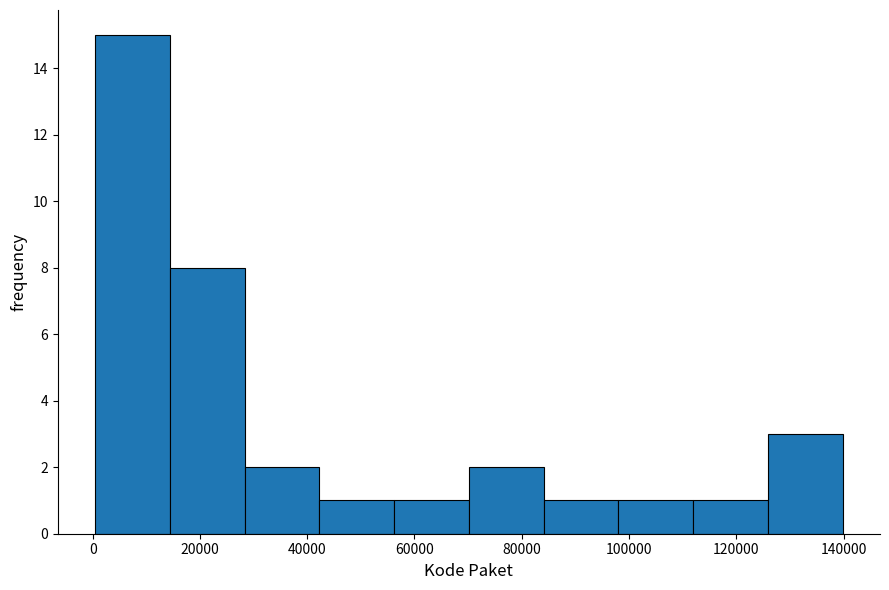

Reading left to right, list every bar in this chart as the range it spans on the x-axis followed by its height. Neither the bar edges nor the heights are printed on the chart, so give them approximately, as read against the axes.

0 to 14000: 15
14000 to 28000: 8
28000 to 42000: 2
42000 to 56000: 1
56000 to 70000: 1
70000 to 84000: 2
84000 to 98000: 1
98000 to 112000: 1
112000 to 126000: 1
126000 to 140000: 3